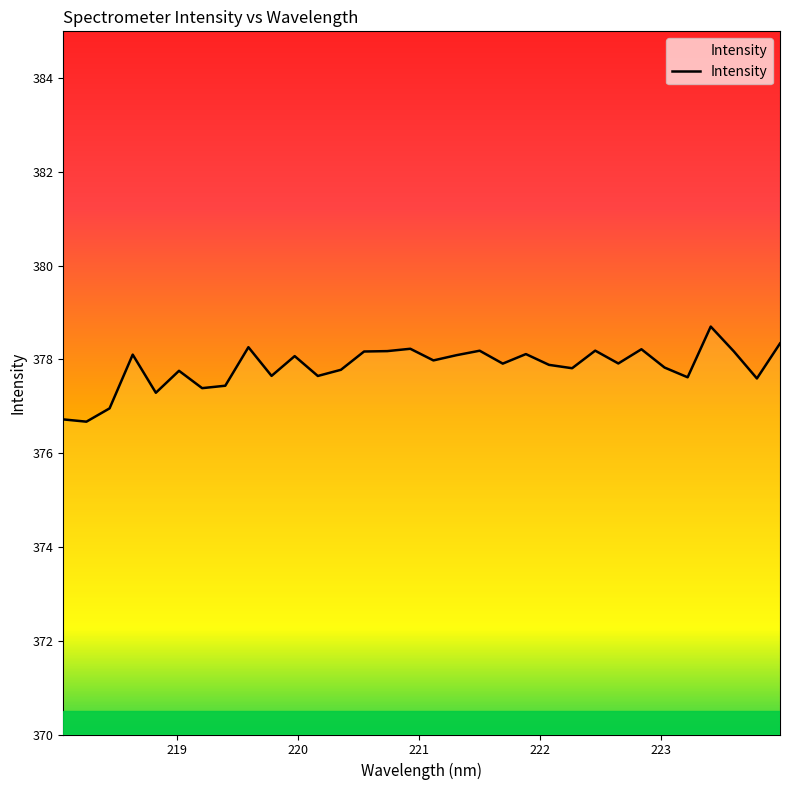

How many lines are shown in the chart?

1